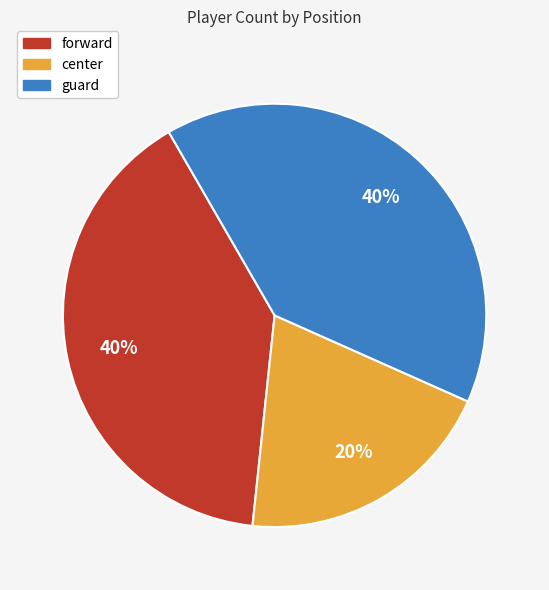

Is the sum of guard and center greater than half?

Yes